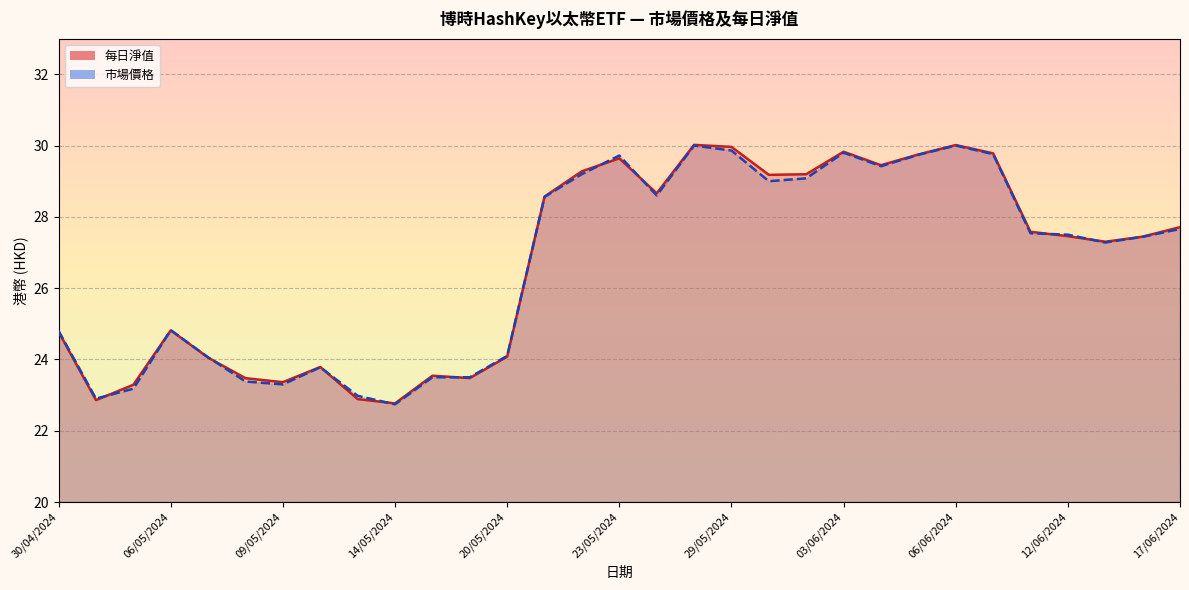

How many values in the 每日淨值 series are below 27?

13